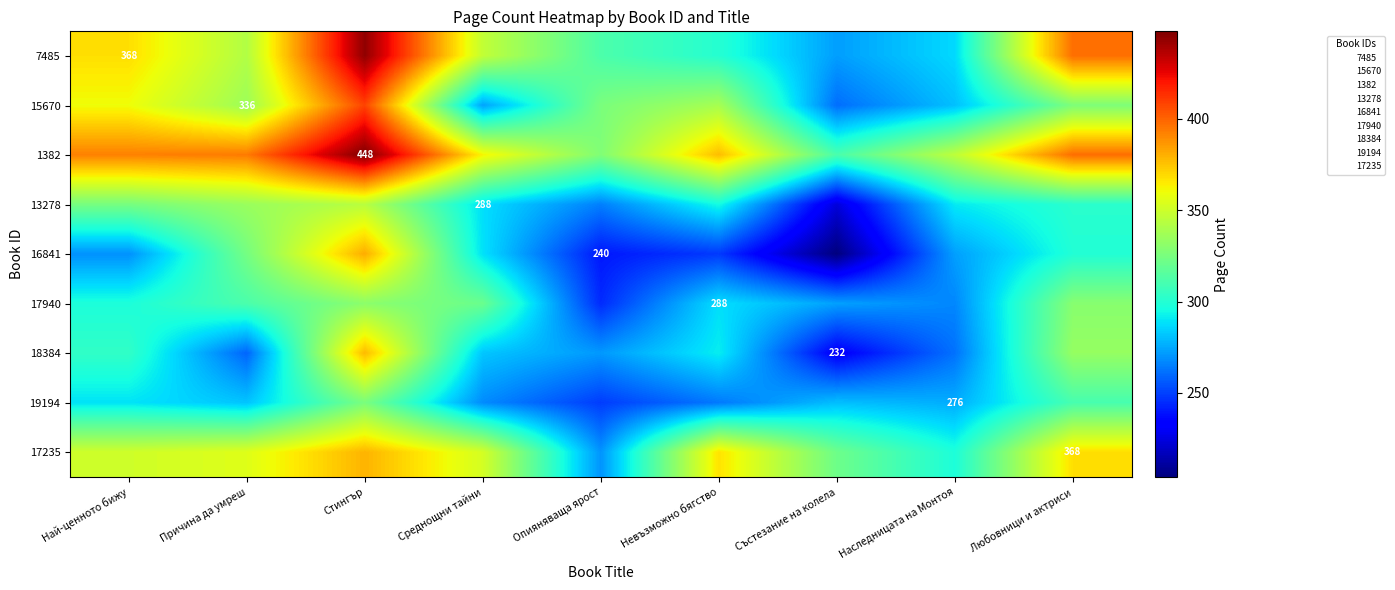

List the labels in order of 1382 value, smallest first.

Състезание на колела, Опияняваща ярост, Наследницата на Монтоя, Среднощни тайни, Невъзможно бягство, Най-ценното бижу, Причина да умреш, Любовници и актриси, Стингър